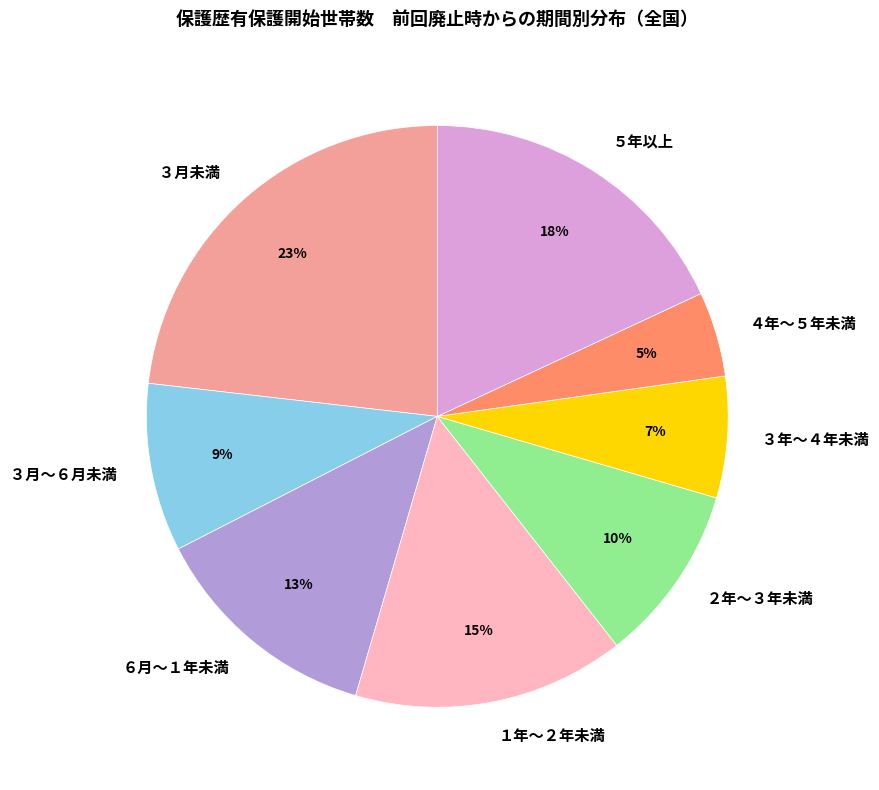

Combined, do ２年～３年未満 and ５年以上 account for over 50%?

No